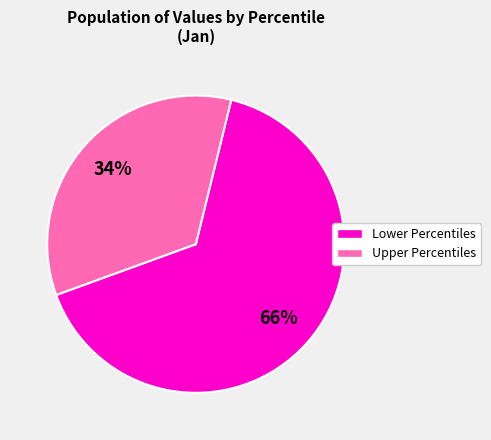

To the nearest percent, what is the average slice percentage?

50%